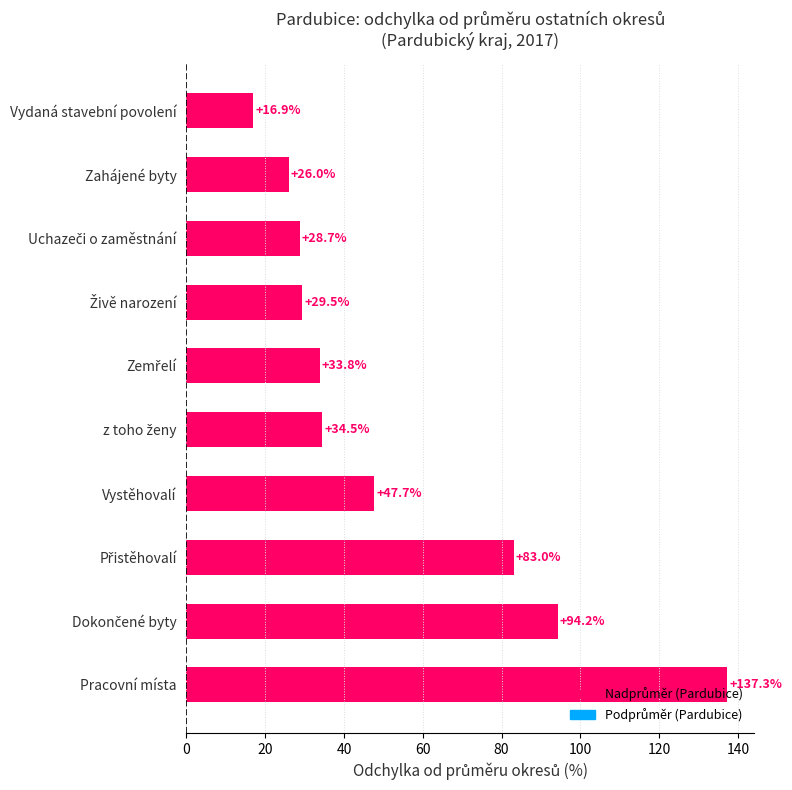

What is the minimum value shown in the chart?

16.9